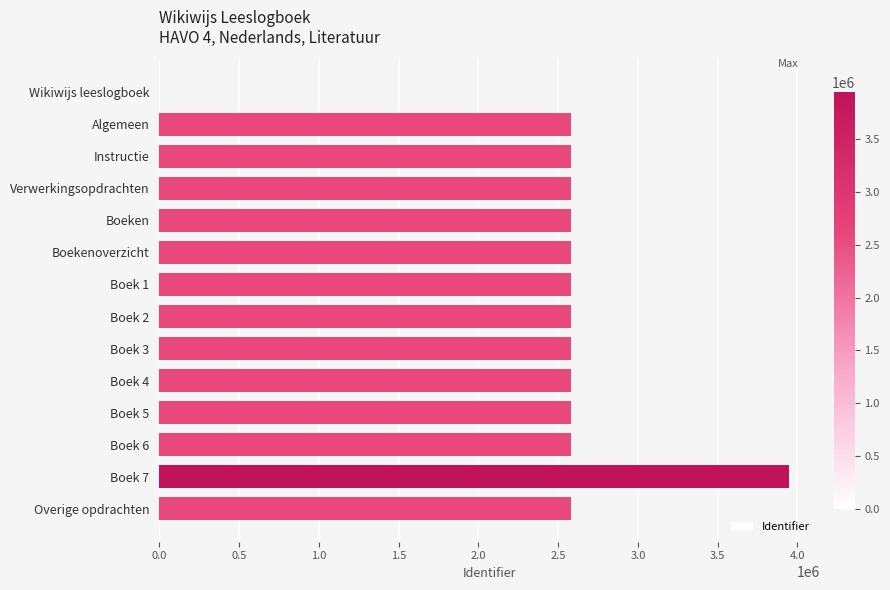

Approximately how many times larger is the value at Boek 5 compared to Boeken?

1.0